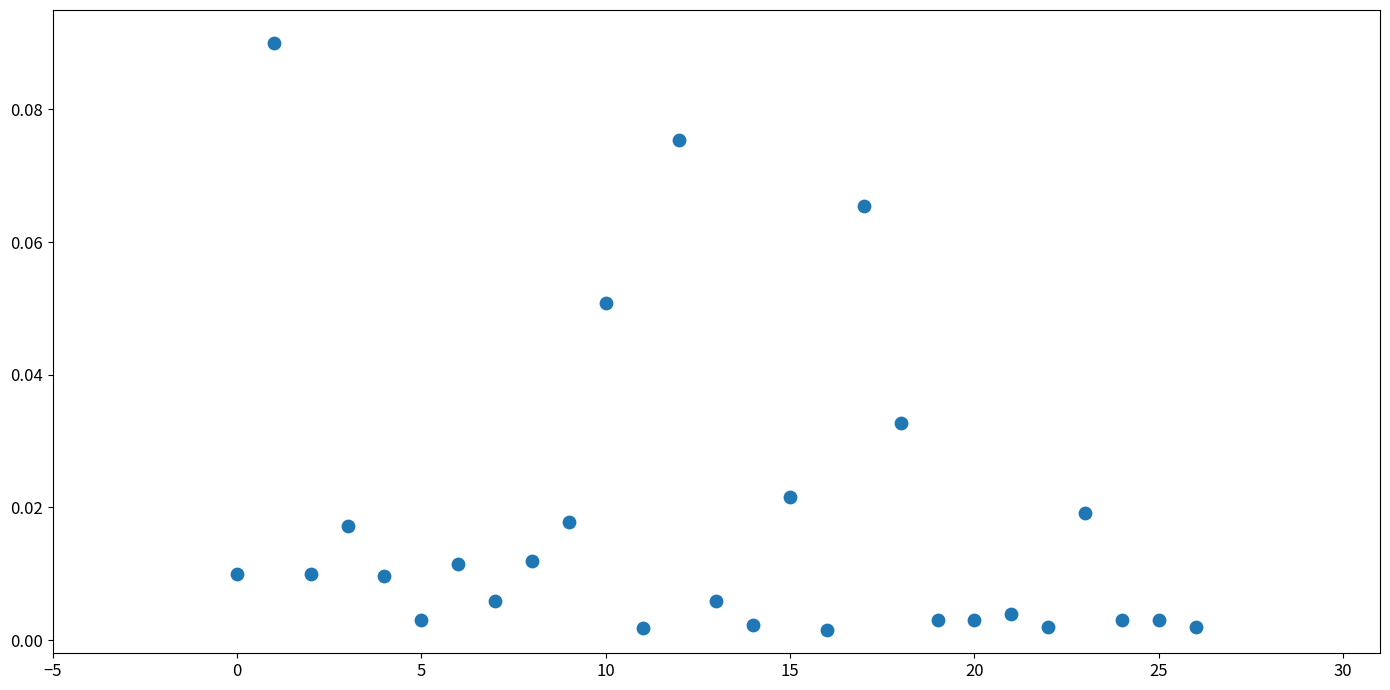

How many points are shown in the scatter plot?

27